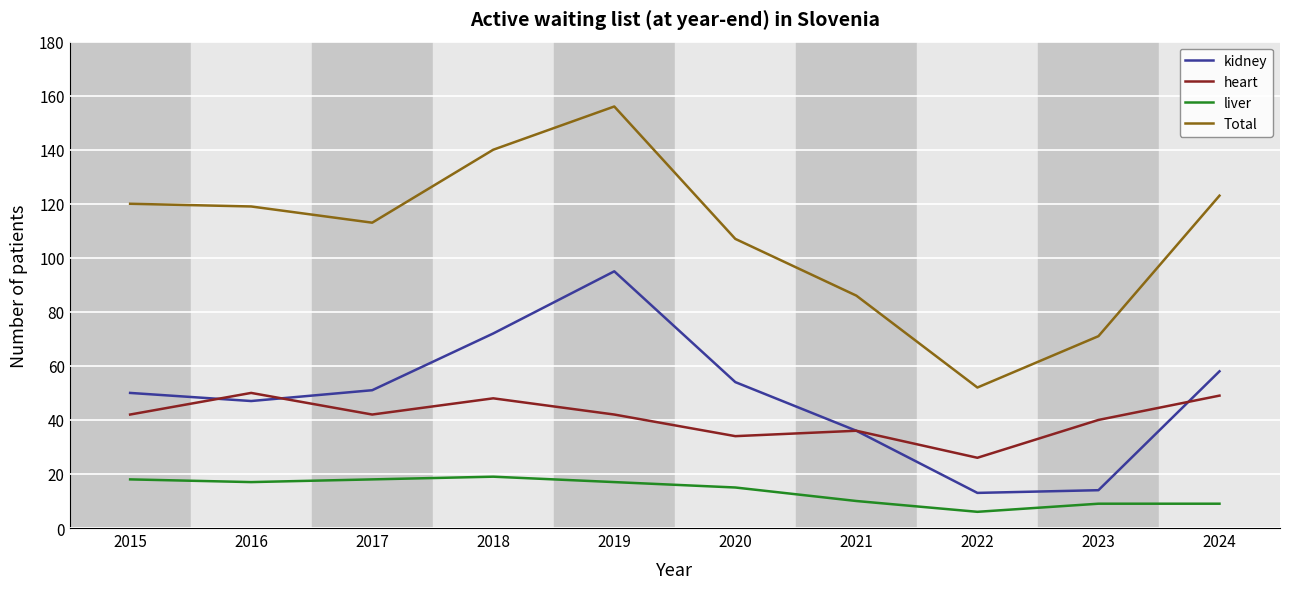

What is the approximate value of Total at 2022, to the nearest 5?

50